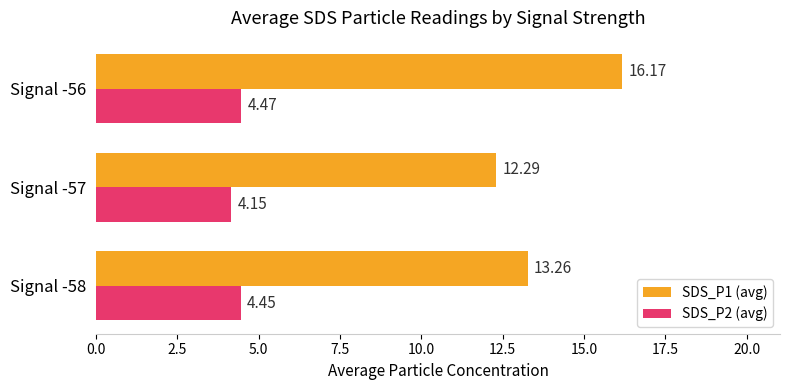

Which series changed the most between Signal -58 and Signal -57?

SDS_P1 (avg)